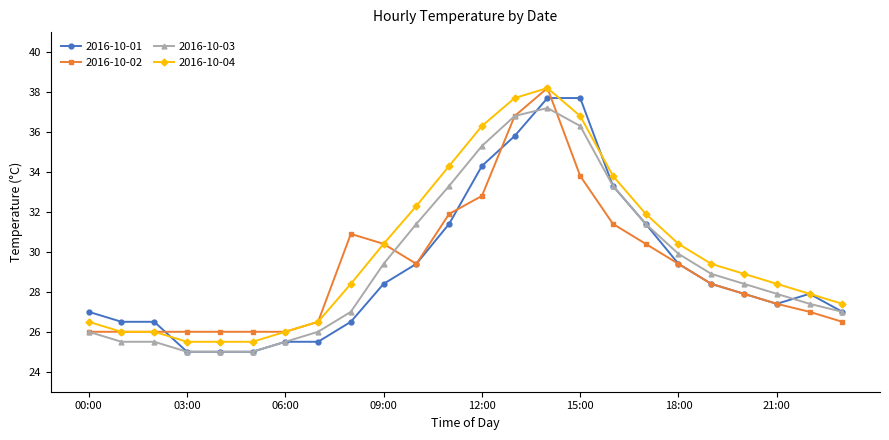

Reading left to right, list all the values displayed in this chart.

2016-10-01: 27.0	26.5	26.5	25.0	25.0	25.0	25.5	25.5	26.5	28.4	29.4	31.4	34.3	35.8	37.7	37.7	33.3	31.4	29.4	28.4	27.9	27.4	27.9	27.0
2016-10-02: 26.0	26.0	26.0	26.0	26.0	26.0	26.0	26.5	30.9	30.4	29.4	31.9	32.8	36.8	38.2	33.8	31.4	30.4	29.4	28.4	27.9	27.4	27.0	26.5
2016-10-03: 26.0	25.5	25.5	25.0	25.0	25.0	25.5	26.0	27.0	29.4	31.4	33.3	35.3	36.8	37.2	36.3	33.3	31.4	29.9	28.9	28.4	27.9	27.4	27.0
2016-10-04: 26.5	26.0	26.0	25.5	25.5	25.5	26.0	26.5	28.4	30.4	32.3	34.3	36.3	37.7	38.2	36.8	33.8	31.9	30.4	29.4	28.9	28.4	27.9	27.4